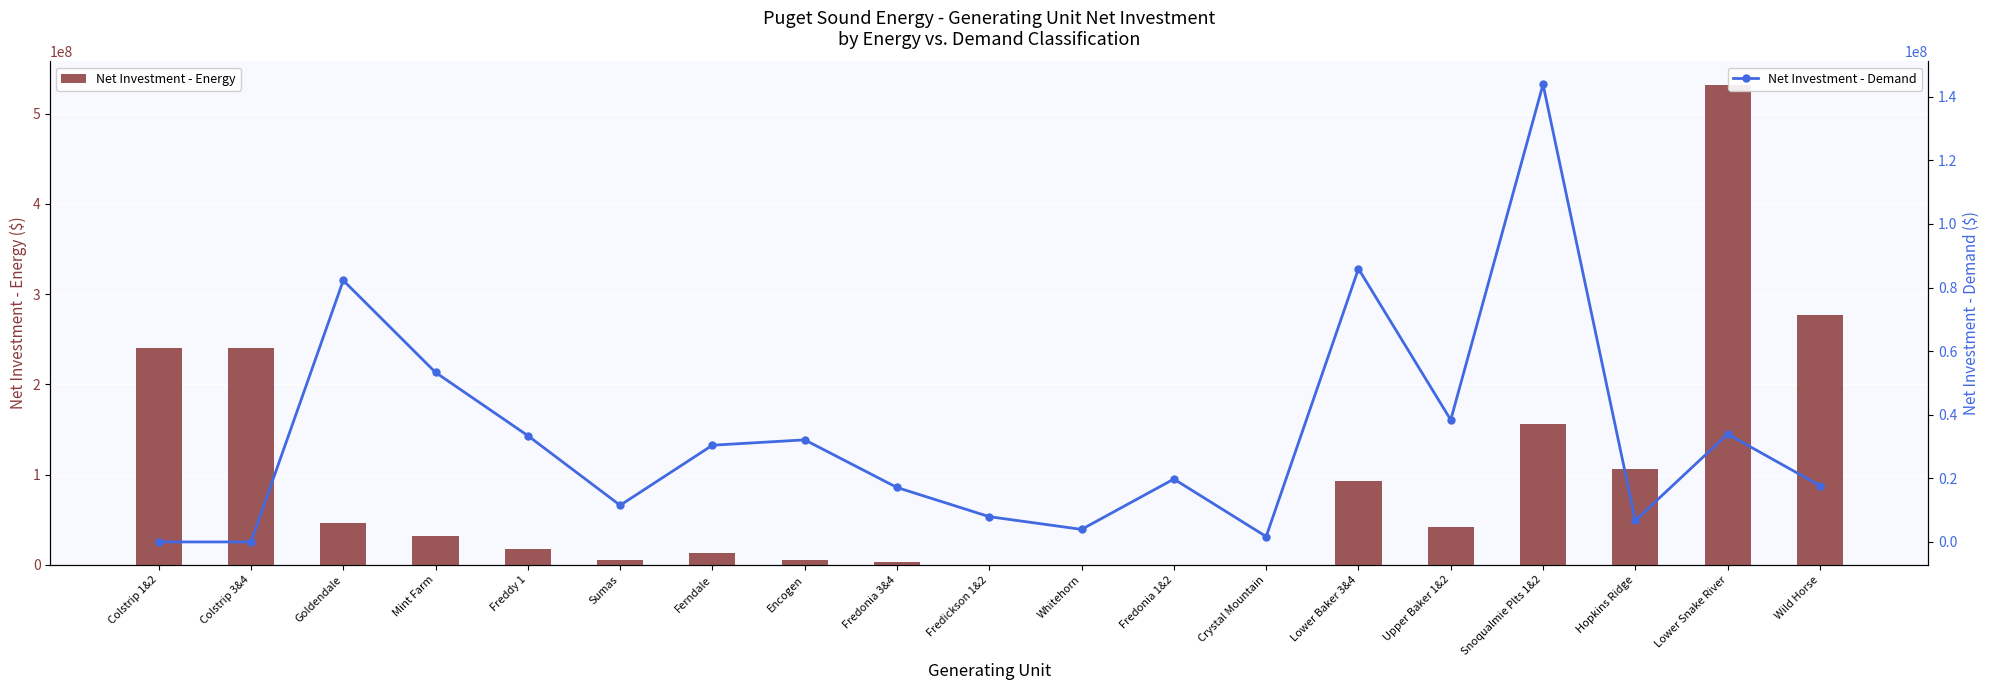

What is the average value of the Net Investment - Energy series?

95178311.4